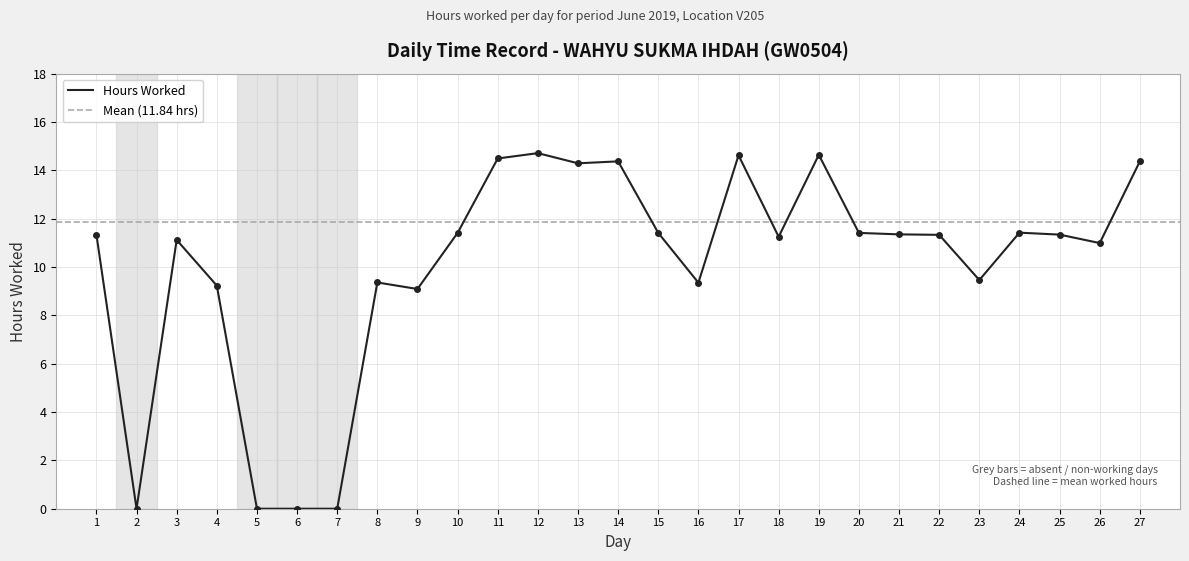

Is it true that the value at 25 is 11.3?

True